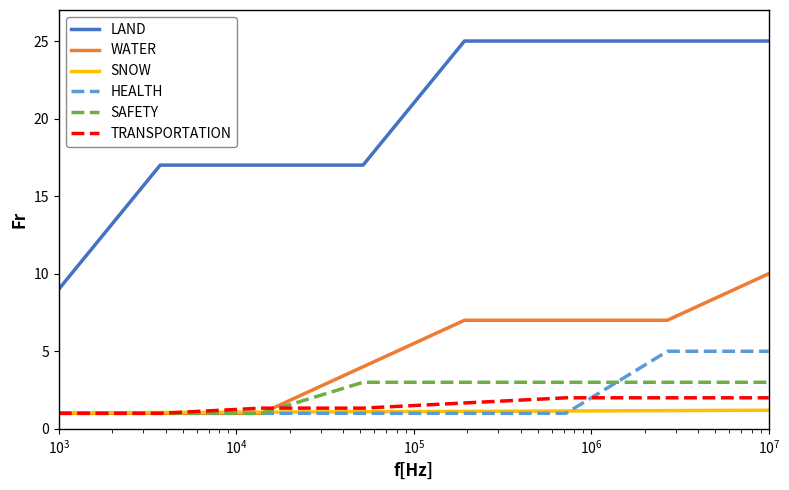

What is the highest value of the SAFETY series?

3.0